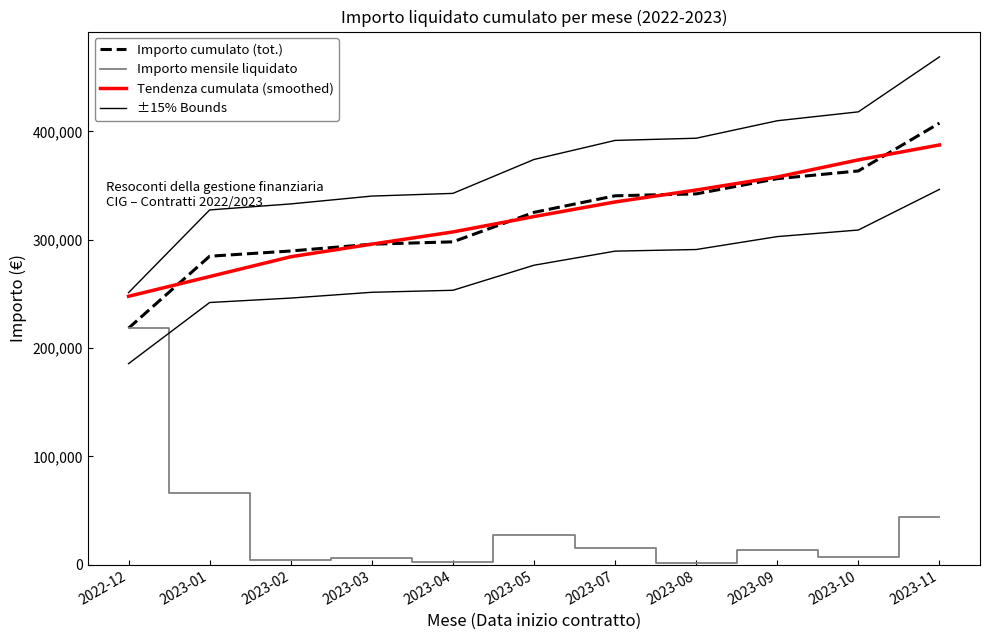

List the series in order of their peak value, highest first.

±15% Bounds, Importo cumulato (tot.), Tendenza cumulata (smoothed), Importo mensile liquidato